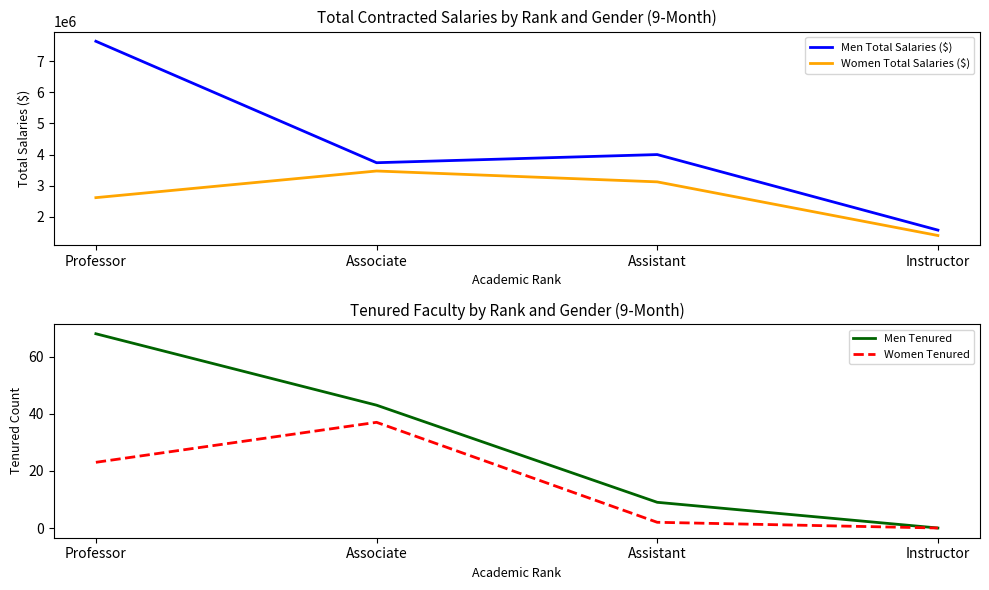

Reading left to right, list all the values displayed in this chart.

Men Total Salaries ($): 7648813.1	3736417.7	3998909.6	1565553.4
Women Total Salaries ($): 2611004.5	3469698.6	3119768.2	1391579.3
Men Tenured: 68.0	43.0	9.0	0.0
Women Tenured: 23.0	37.0	2.0	0.0